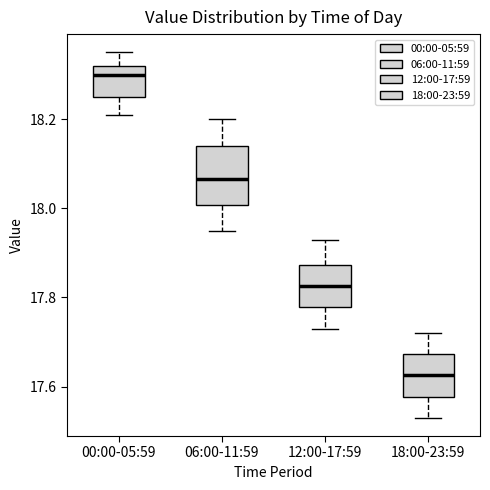

Which box has the lowest median line?

18:00-23:59